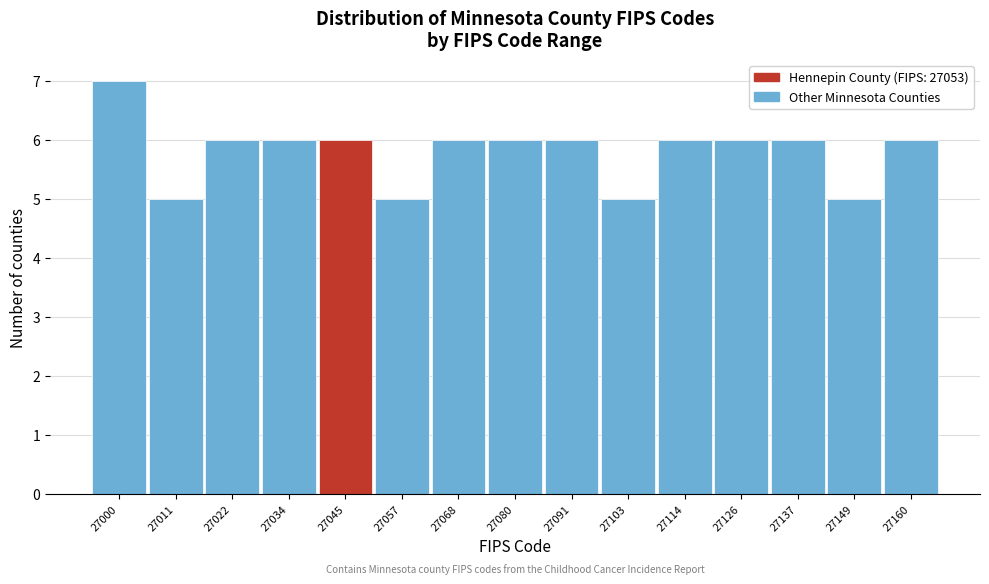

Reading left to right, transcribe all the data shown in this chart.

7	5	6	6	6	5	6	6	6	5	6	6	6	5	6